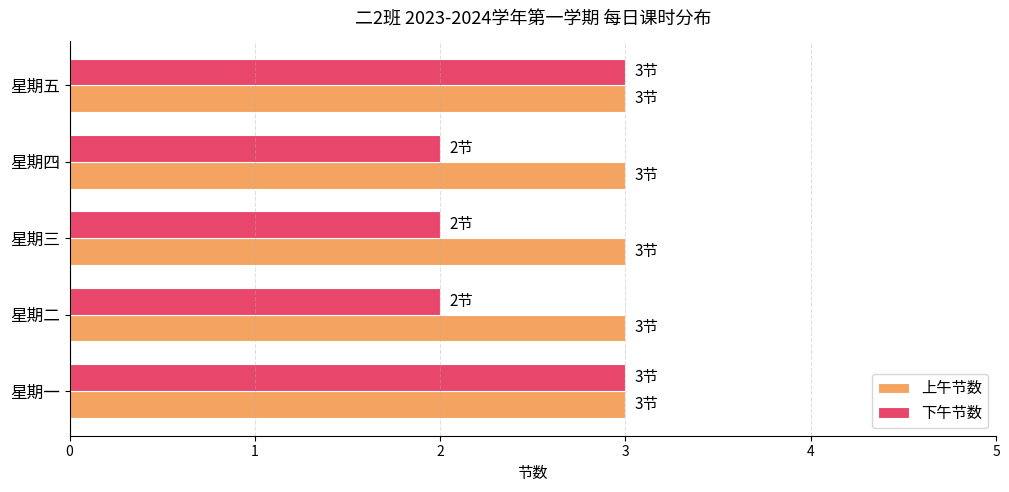

The 上午节数 series shows 1 at 星期三. True or false?

False